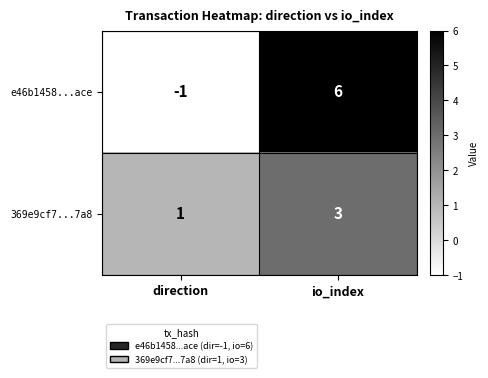

Which label corresponds to the largest value in the chart?

io_index